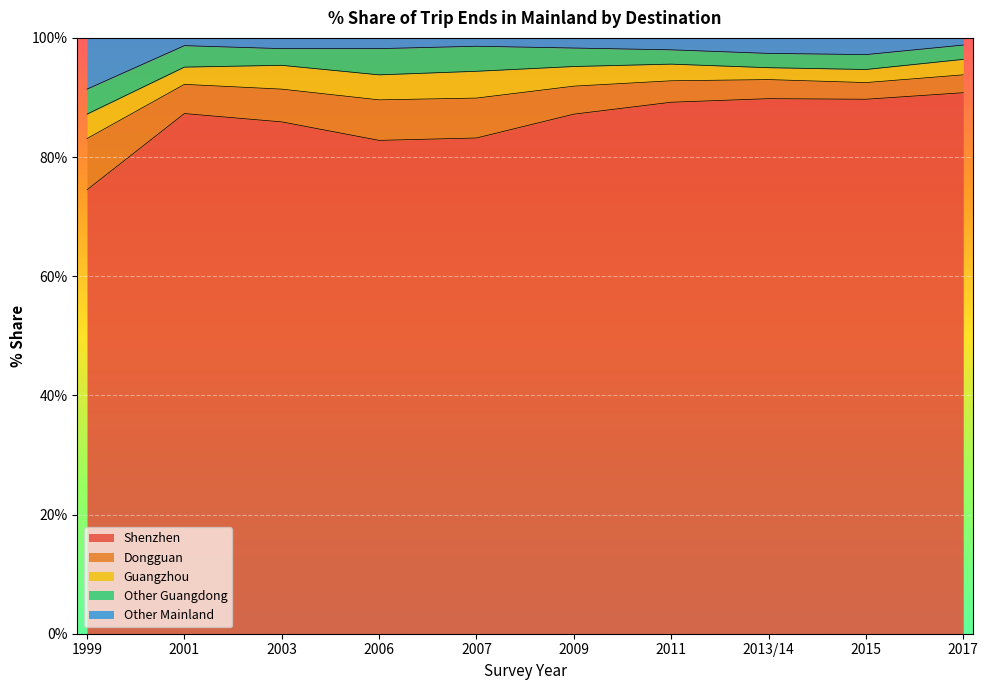

Is it true that Dongguan equals 3.6 at 2011?

True